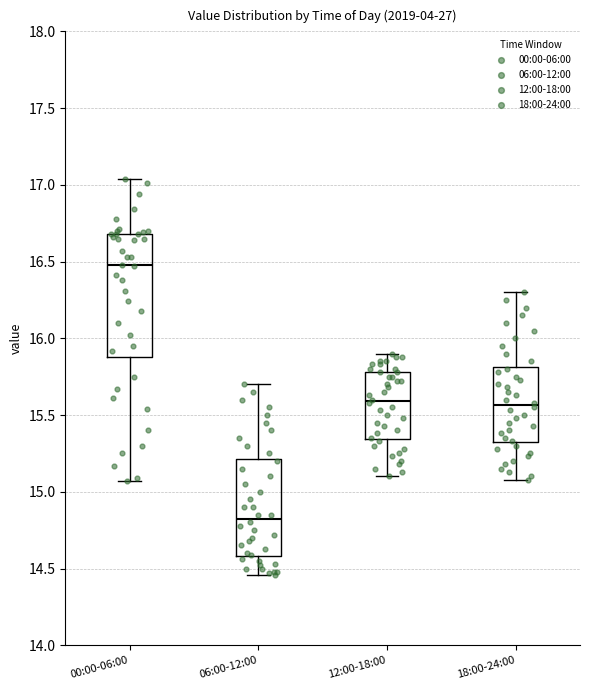

Which box is the tallest, from its lower edge to its upper edge?

00:00-06:00